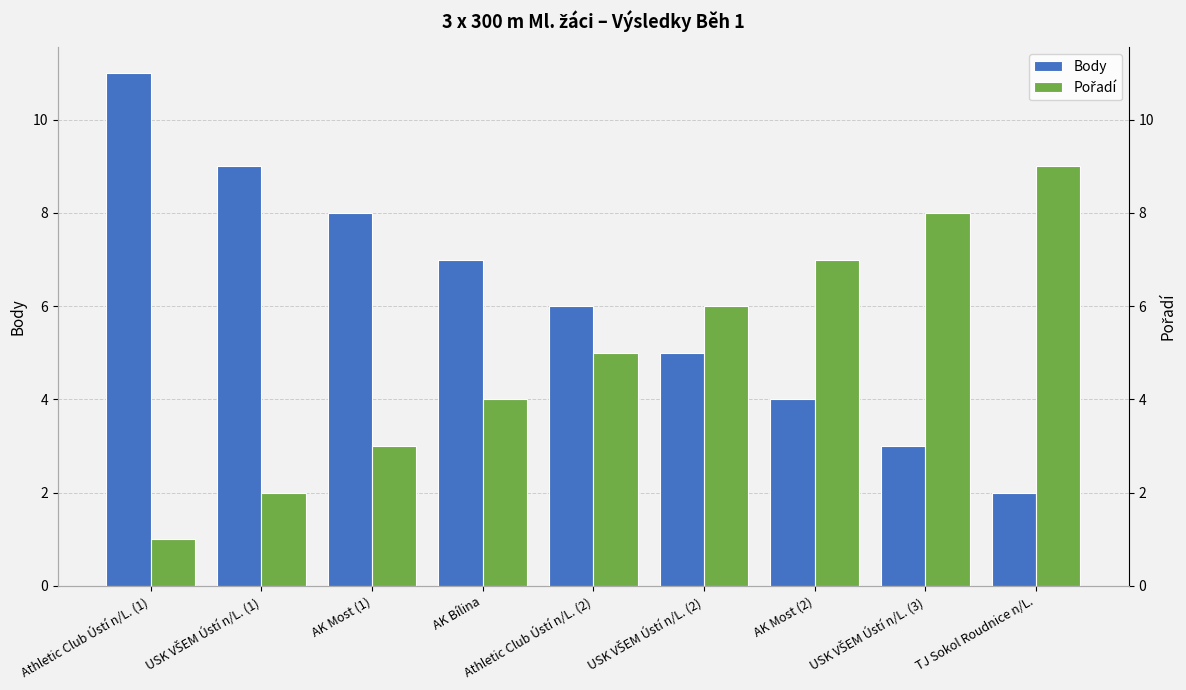

Which category has the highest value in the Pořadí series?

TJ Sokol Roudnice n/L.